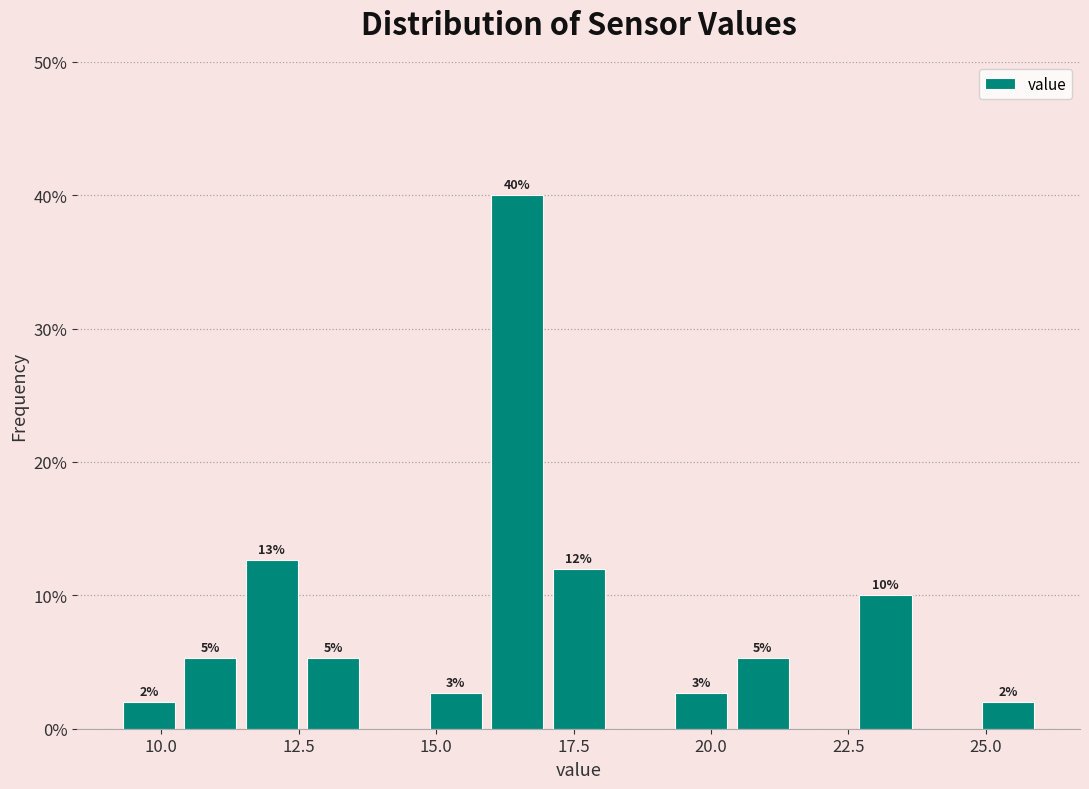

Read against the x-axis, roughly where is the centre of the tallest bar?

16.5